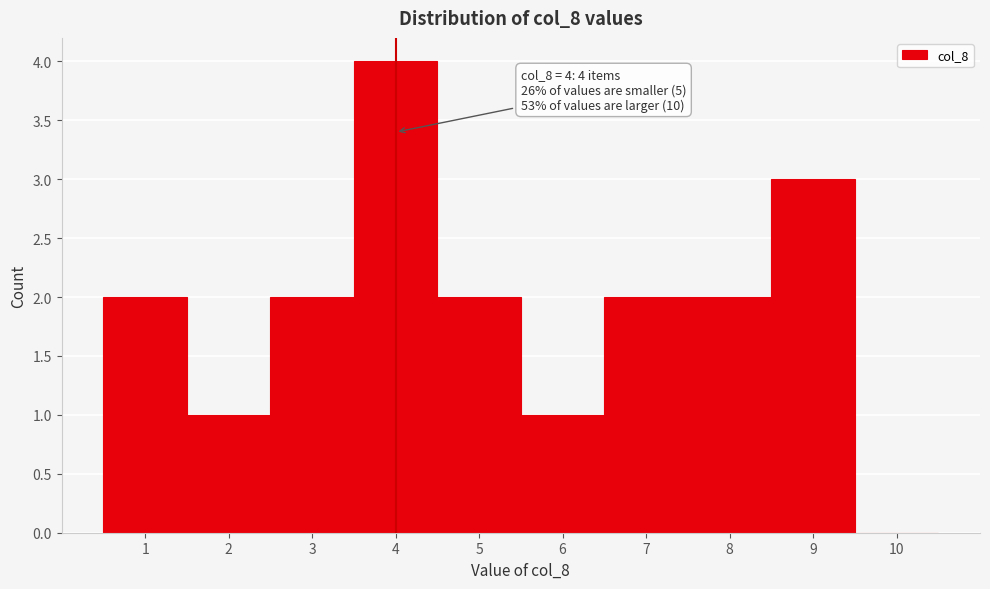

Which range on the x-axis has the tallest bar?

3.5 to 4.5